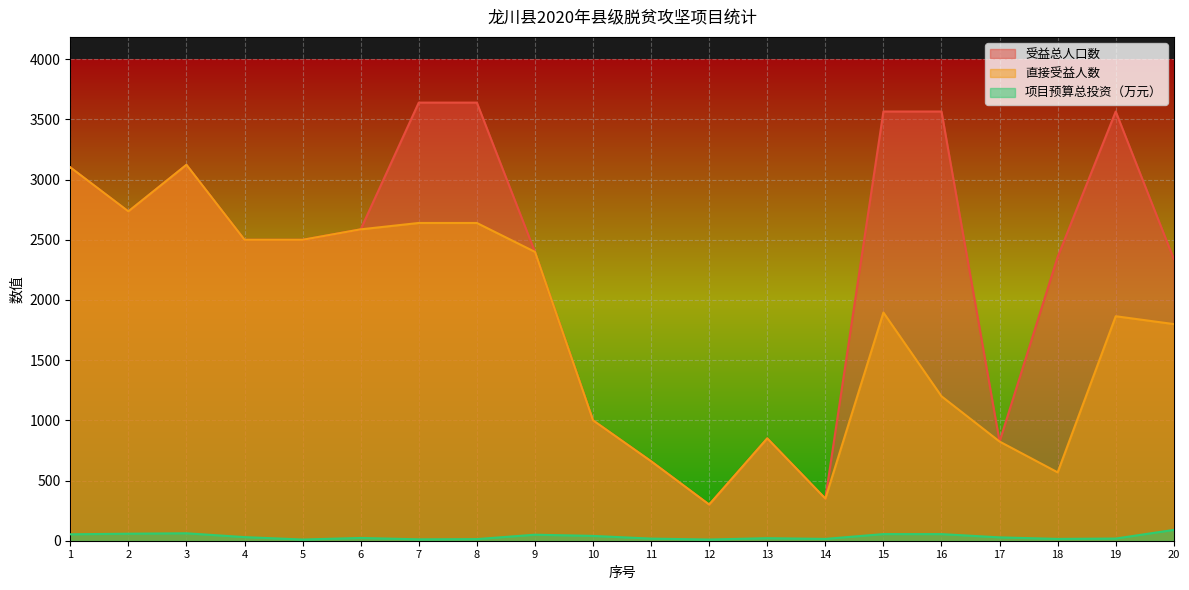

In 受益总人口数, how many points are lower than both neighbors (excluding endpoints)?

4